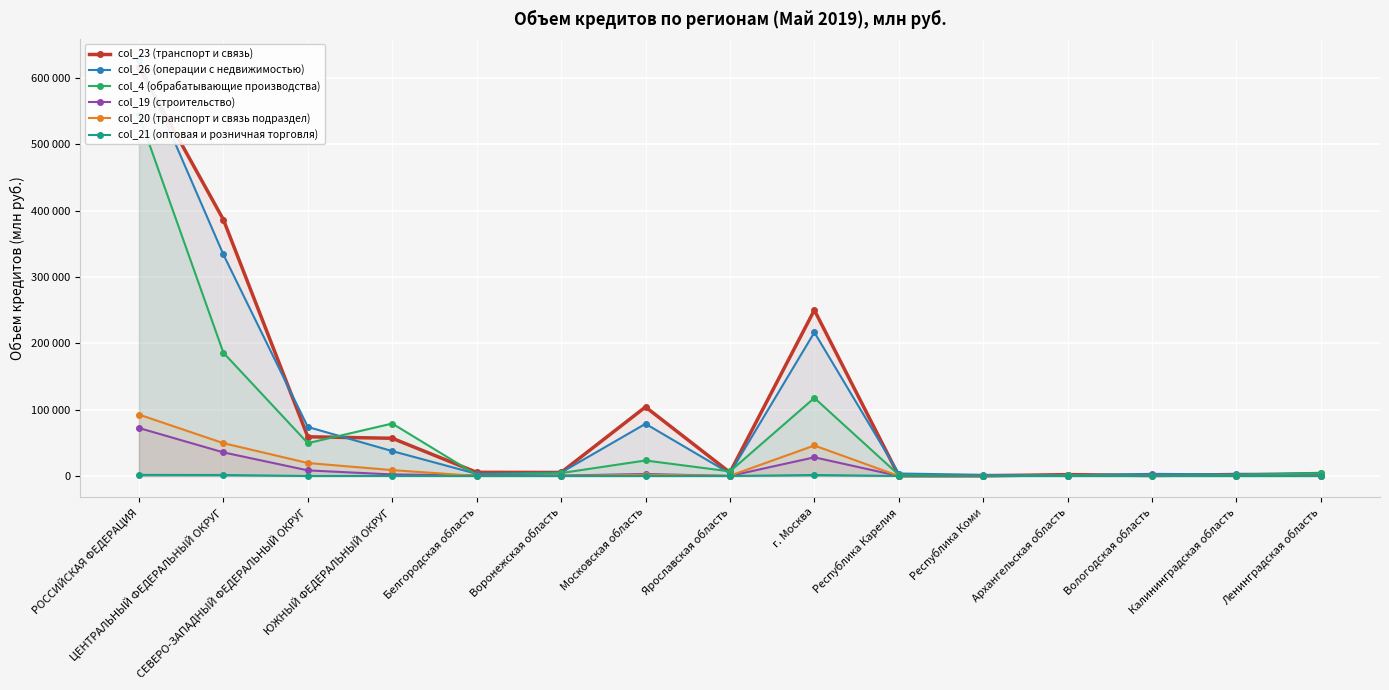

The value of col_20 (транспорт и связь подраздел) at Республика Карелия is 25. True or false?

True